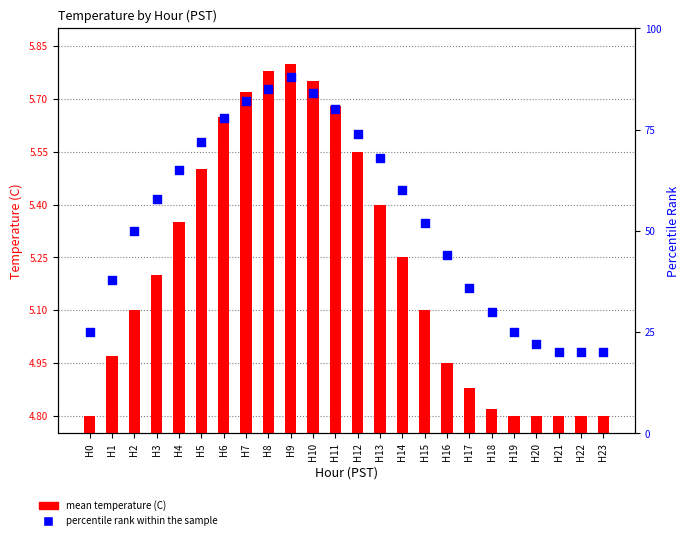

At which category is the sum across all series the highest?

H9